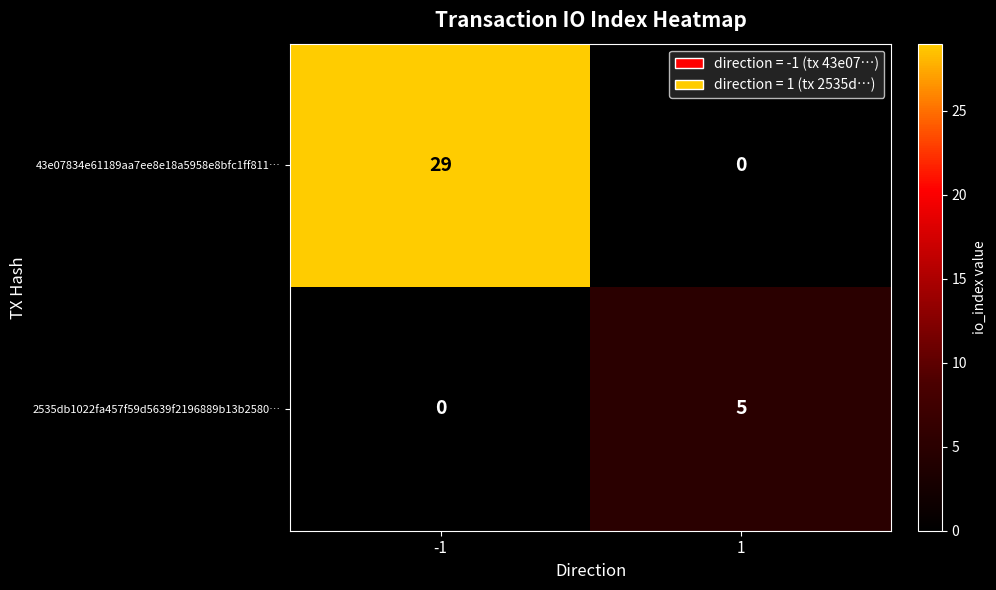

Which series has the largest total across all categories?

43e07834e61189aa7ee8e18a5958e8bfc1ff811…